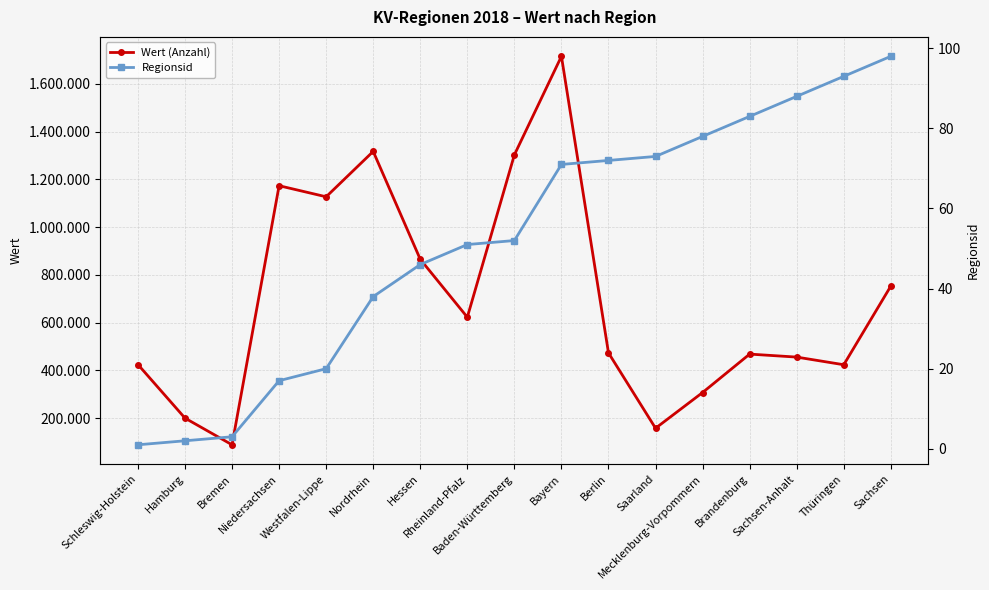

Rank the series by their average value, from highest to lowest.

Wert (Anzahl), Regionsid